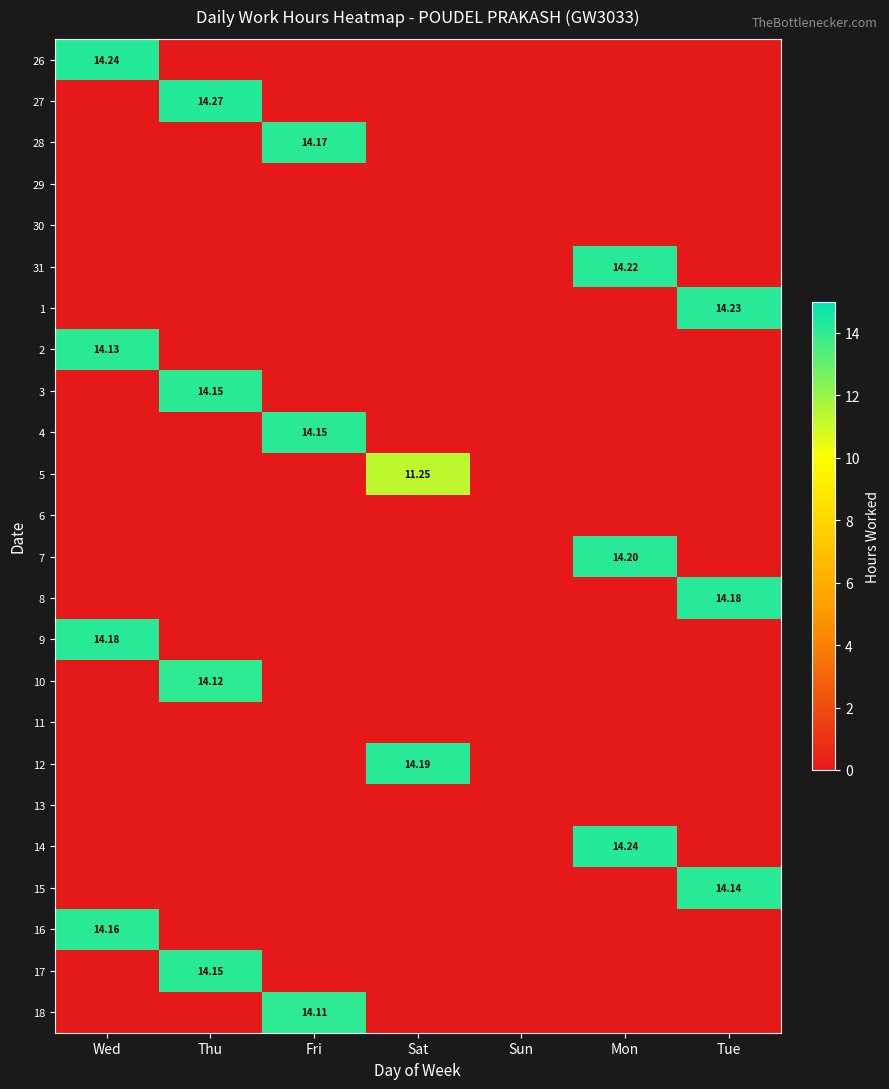

Which category has the highest value in the 31 series?

Mon